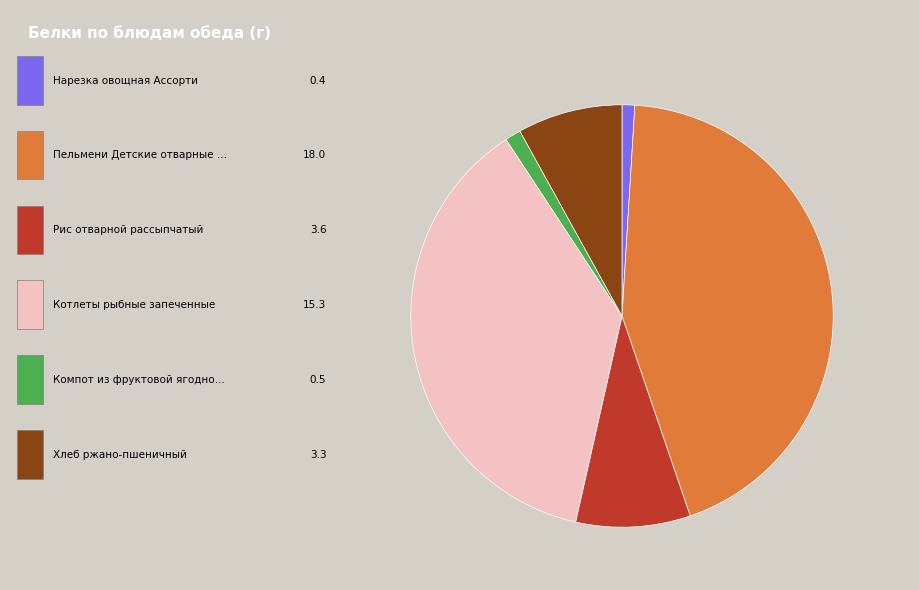

Is there a majority slice in this chart?

No